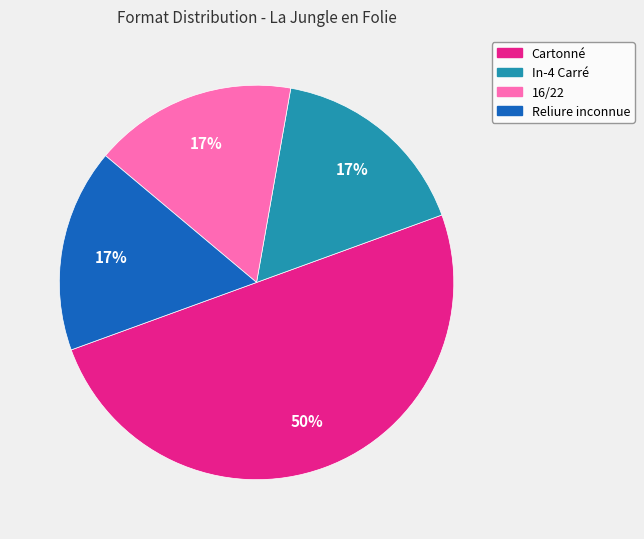

Is the sum of 16/22 and In-4 Carré greater than half?

No